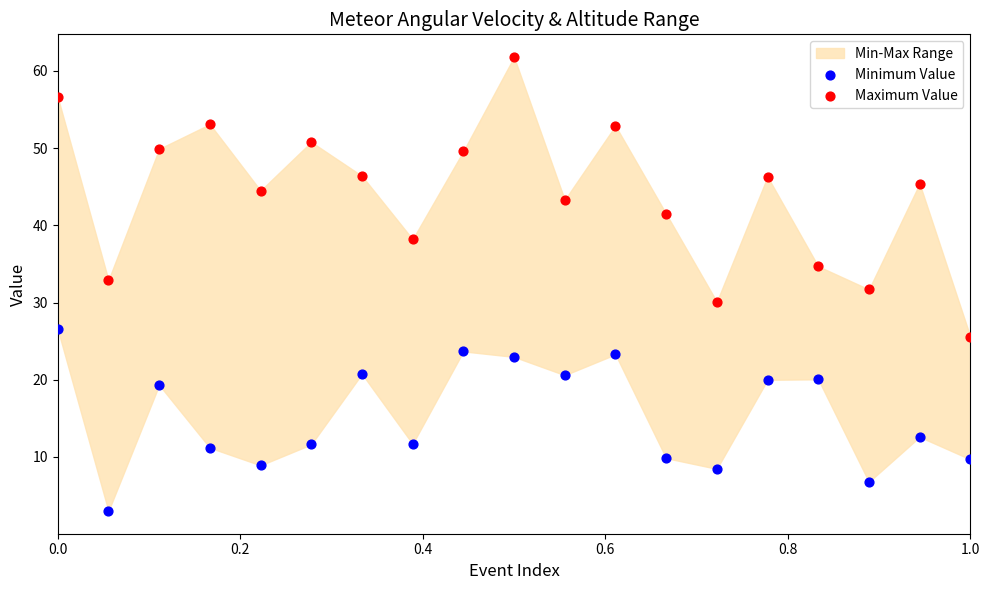

Which series has the largest Y range (max minus min)?

Maximum Value